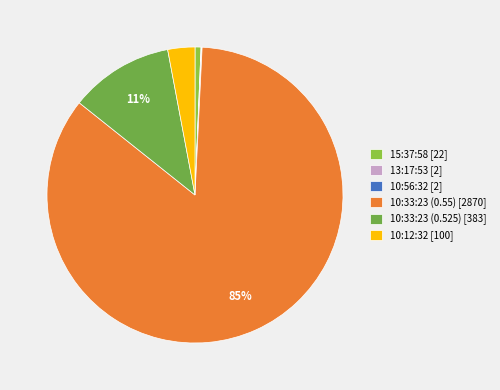

True or false: 10:33:23 (0.55) accounts for 85% of the total.

True